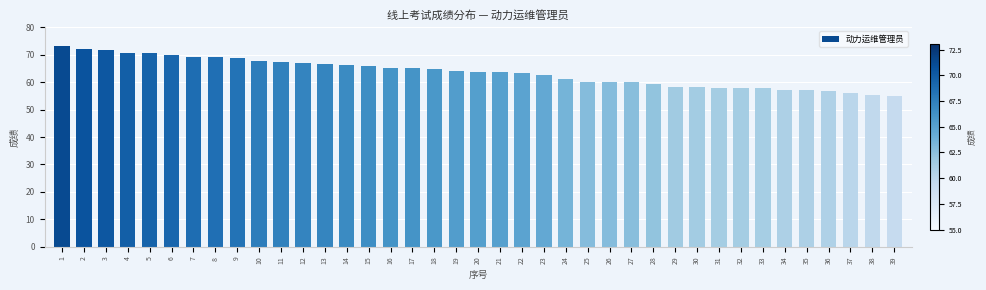

How many bars are there in total?

39